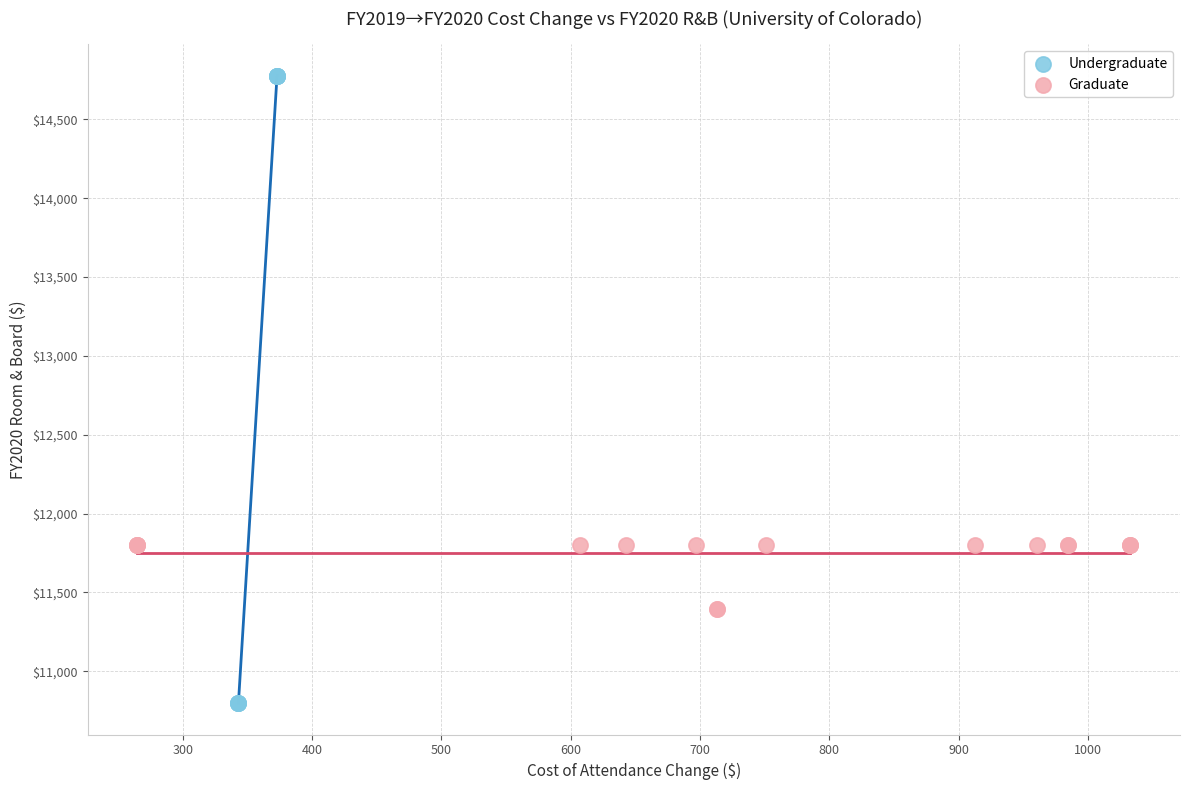

Which series has the widest spread of Y values?

Undergraduate